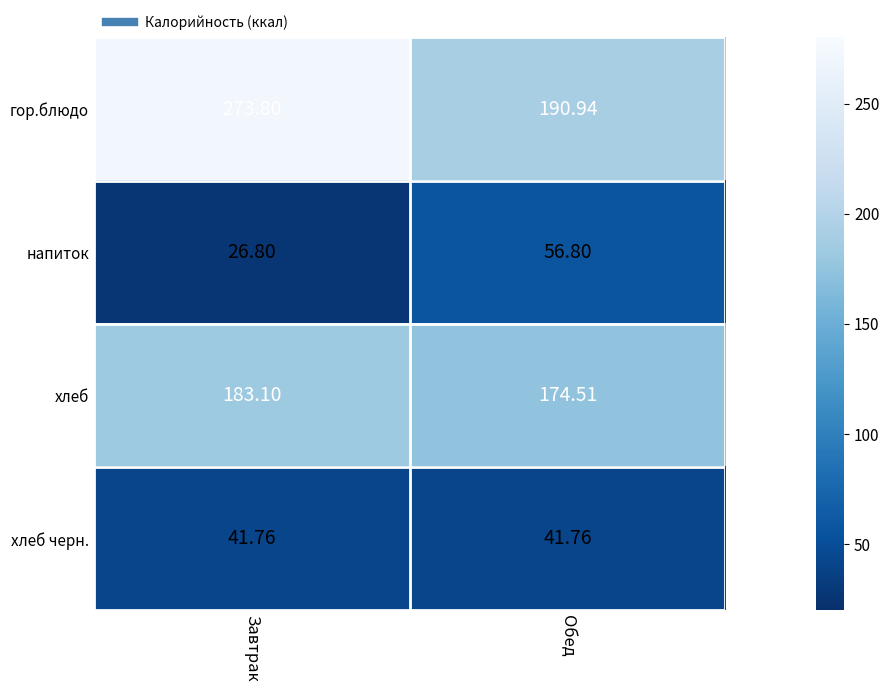

Which category has the lowest value across all series?

Завтрак